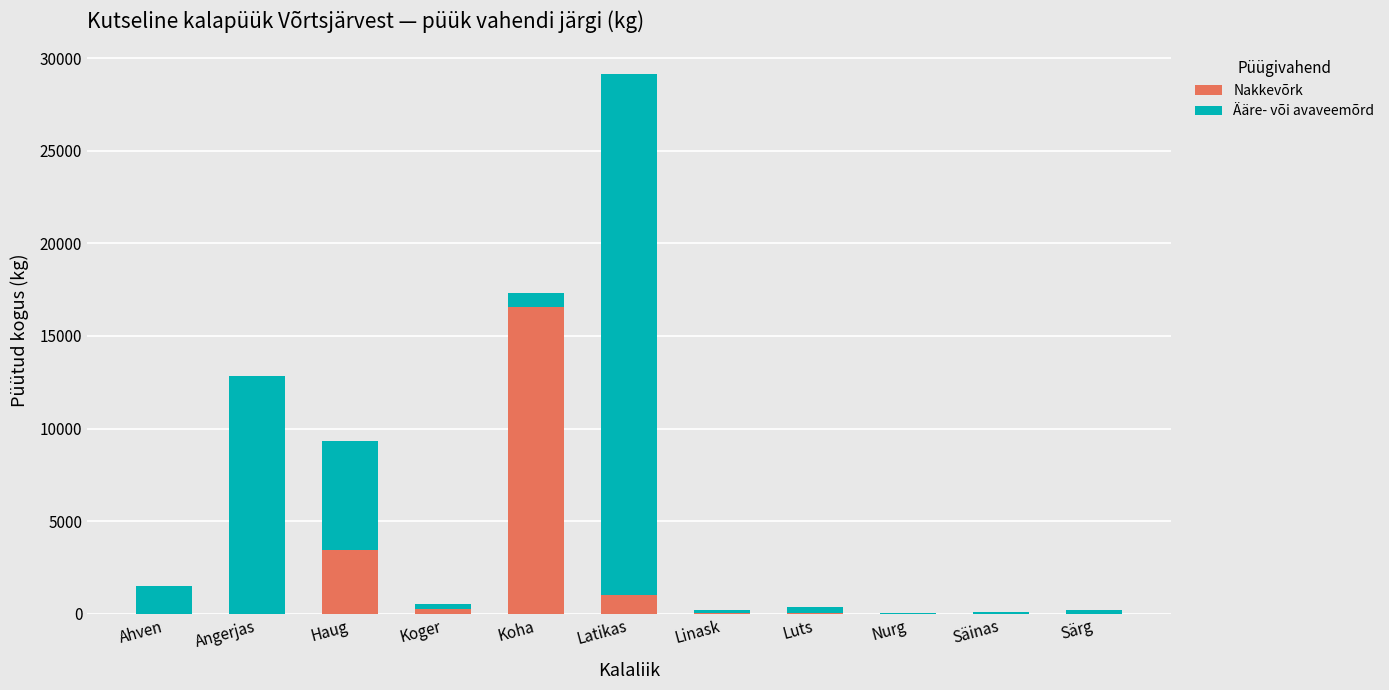

At which category is the sum across all series the highest?

Latikas